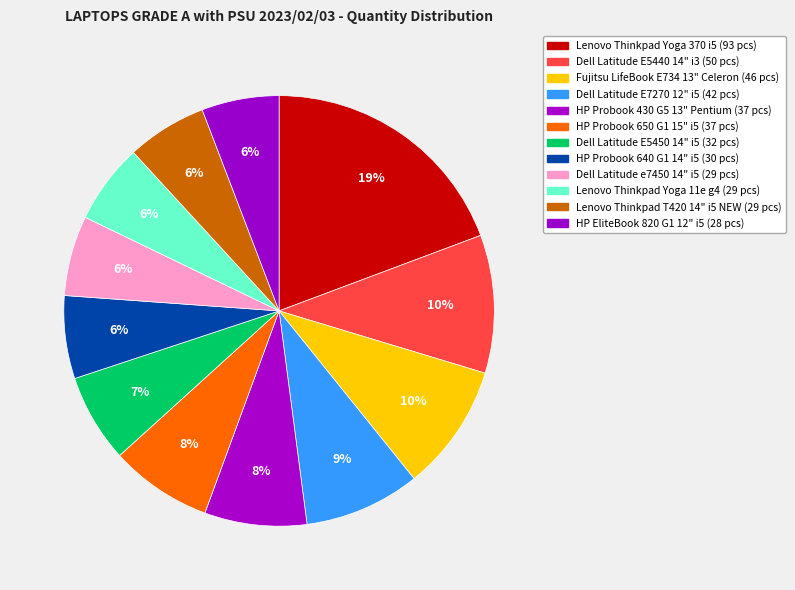

The Dell Latitude e7450 14" i5 slice represents 6% of the pie. True or false?

True